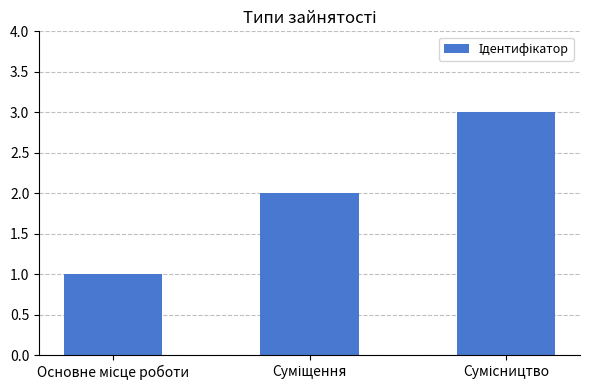

What is the sum of all values?

6